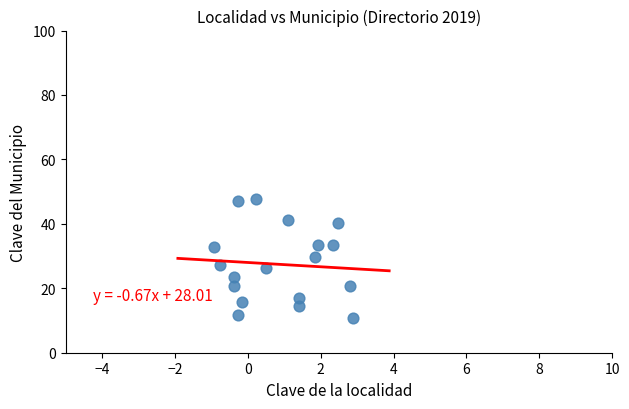

What is the range of X values (max minus min)?

3.8